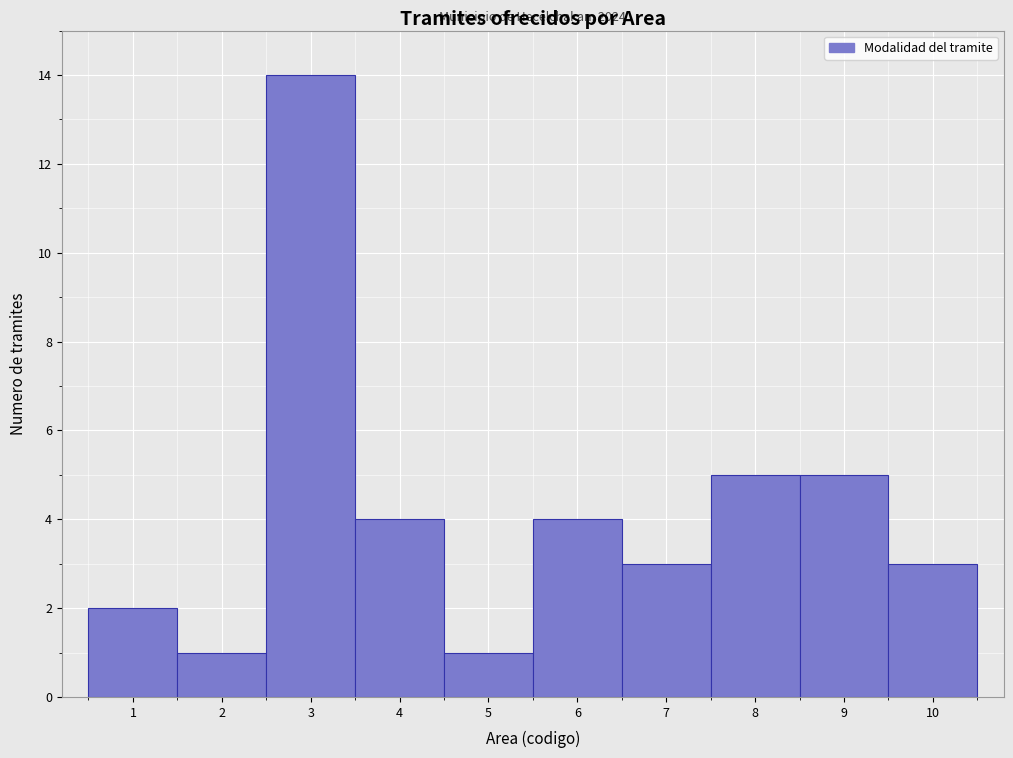

Which range on the x-axis has the tallest bar?

2.5 to 3.5